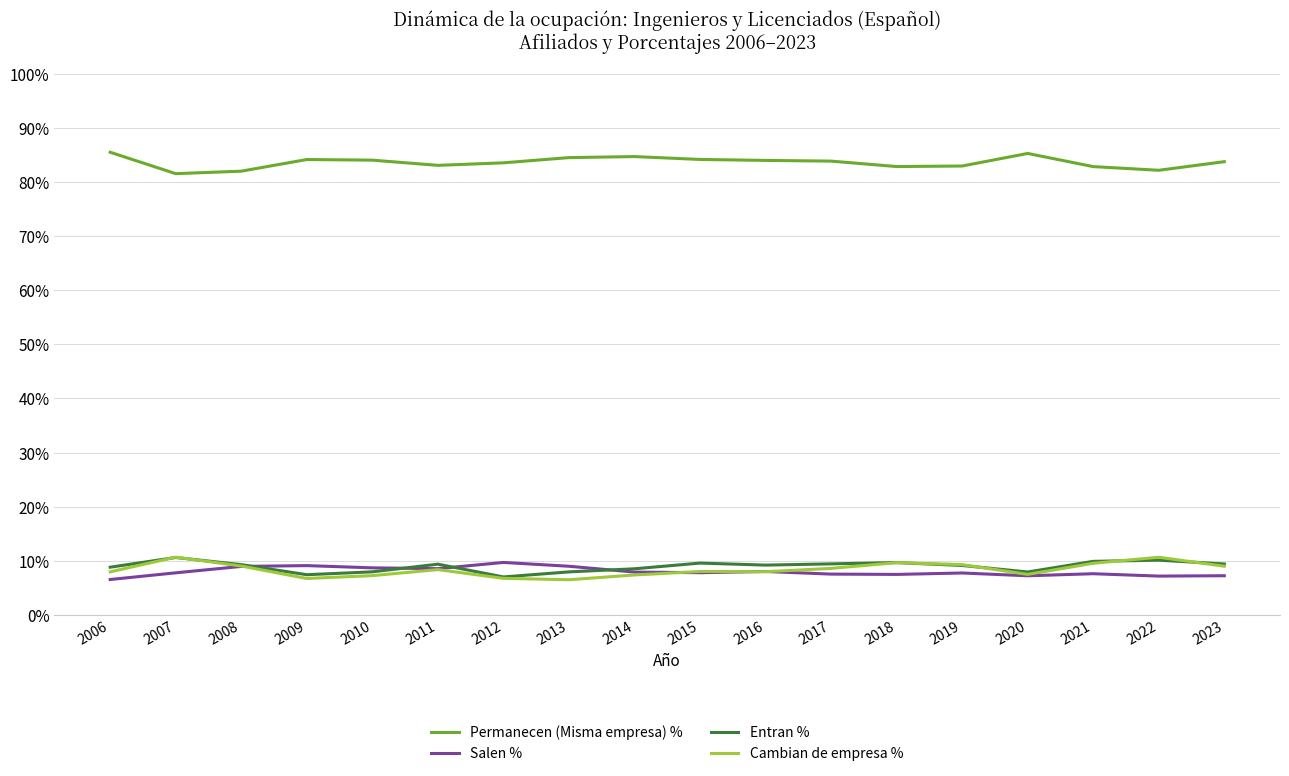

What is the difference between the maximum and minimum values in the Salen % series?

3.2